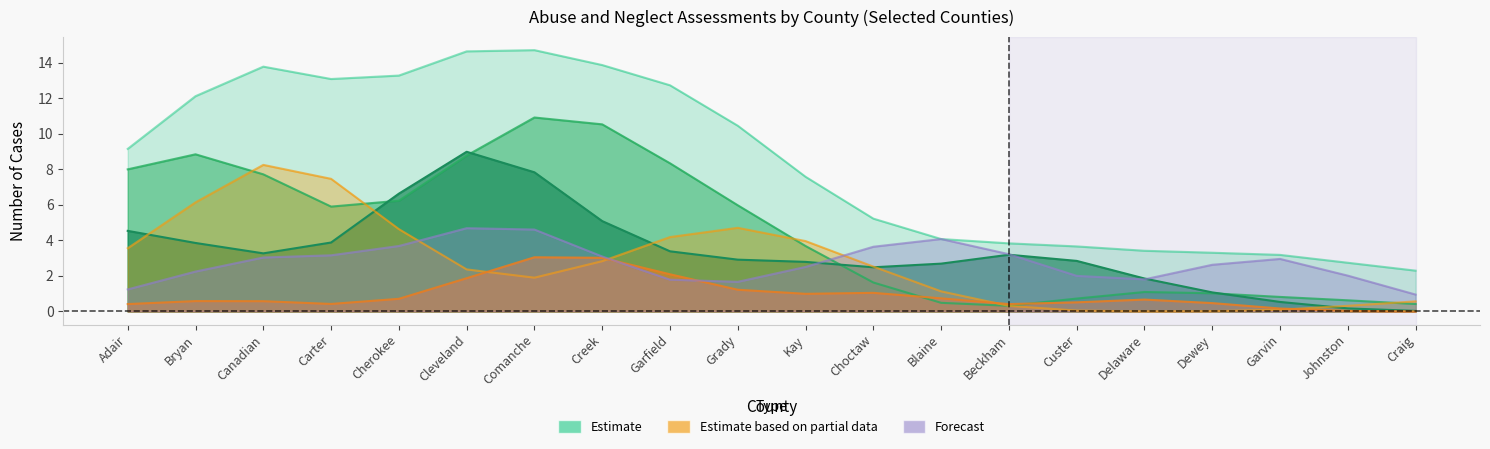

At which label is Services Provided and Recommended closest to 9?

Cleveland